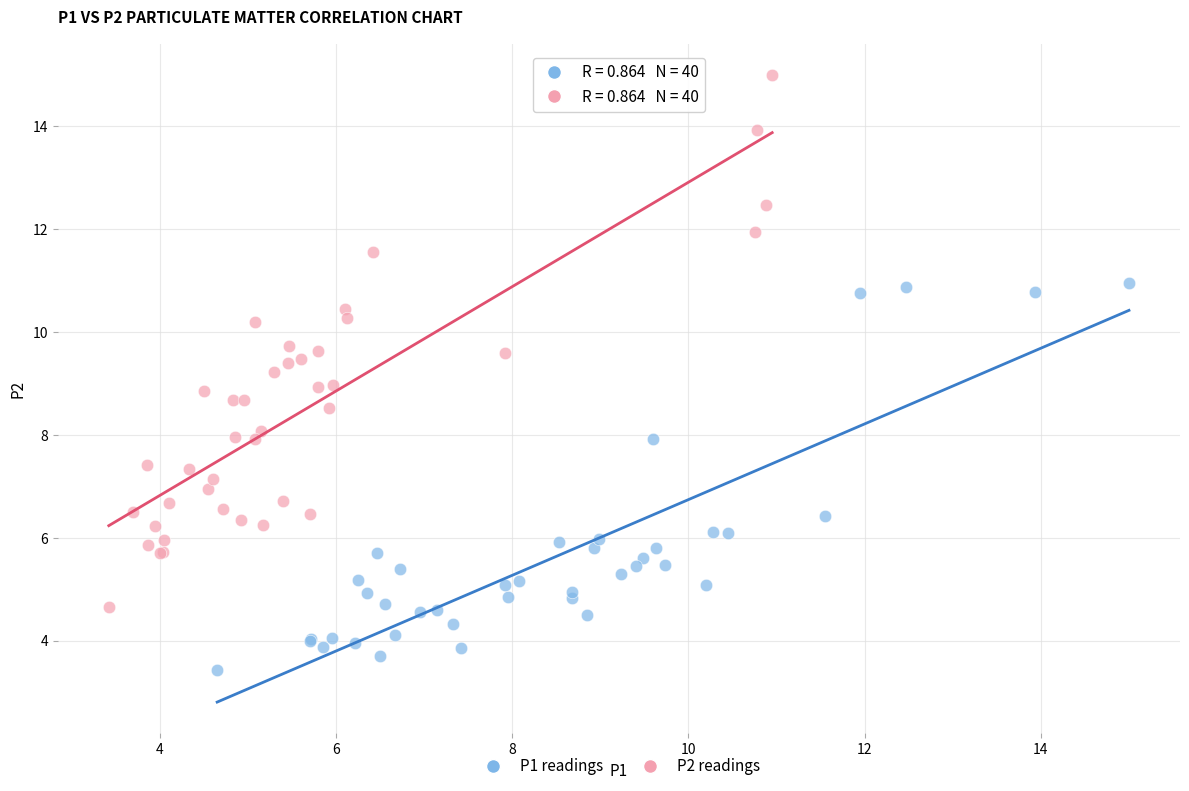

Which series has the largest Y range (max minus min)?

P2 readings